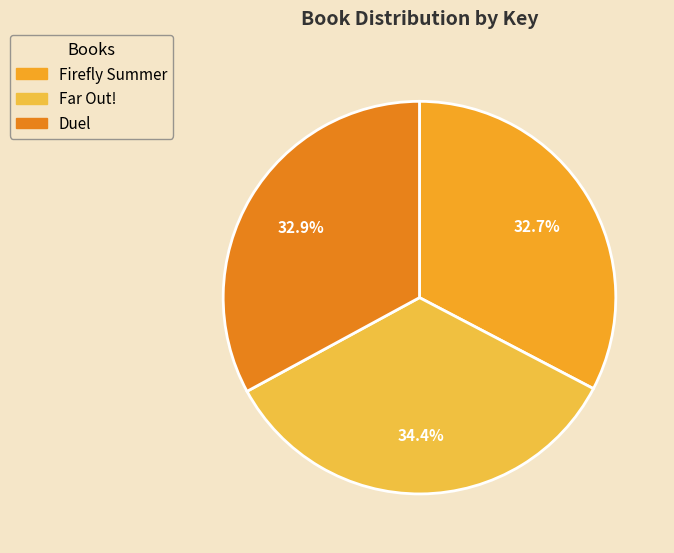

Rank the categories by value from lowest to highest.

Firefly Summer, Duel, Far Out!